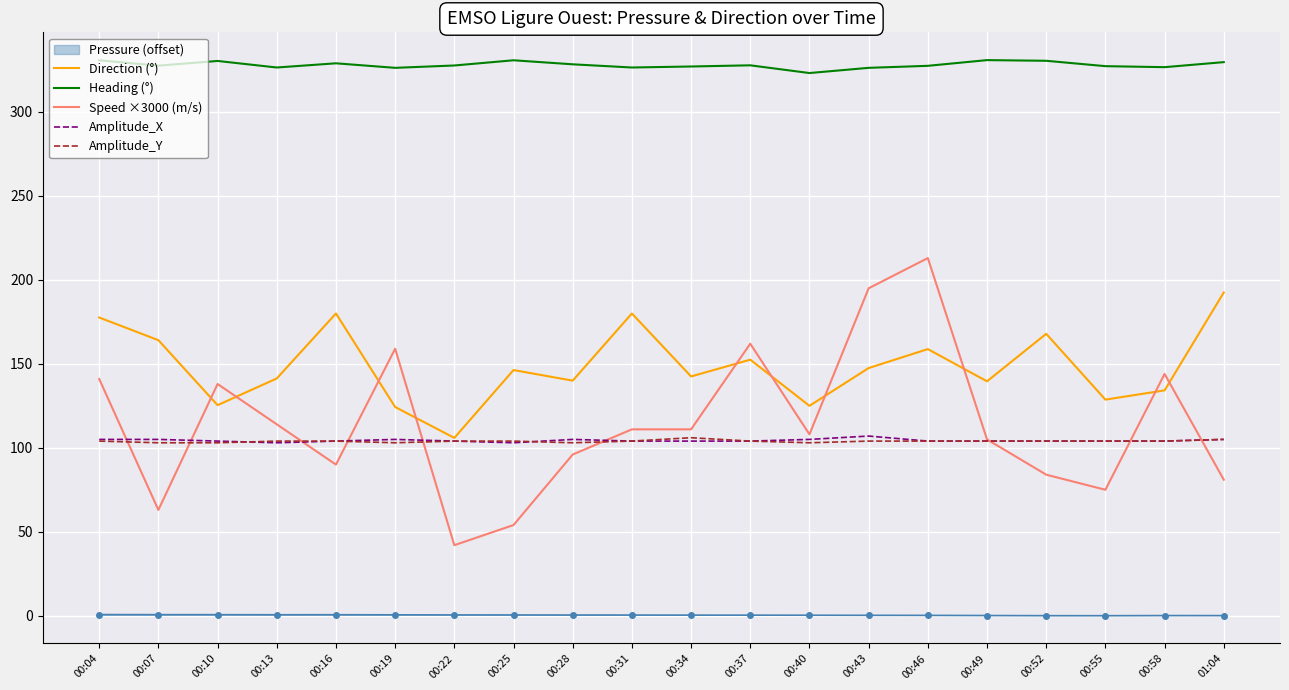

What is the maximum value shown in the chart?

330.9